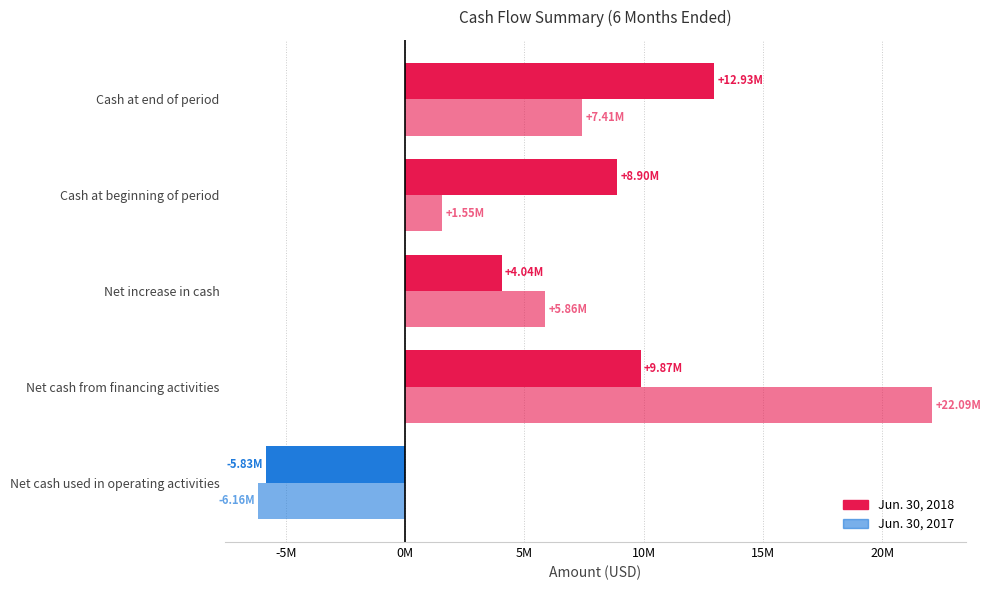

Reading right to left, extract all data points from this chart.

Jun. 30, 2018: 12934703	8896468	4038235	9867520	-5829285
Jun. 30, 2017: 7413399	1552852	5860547	22086463	-6161914